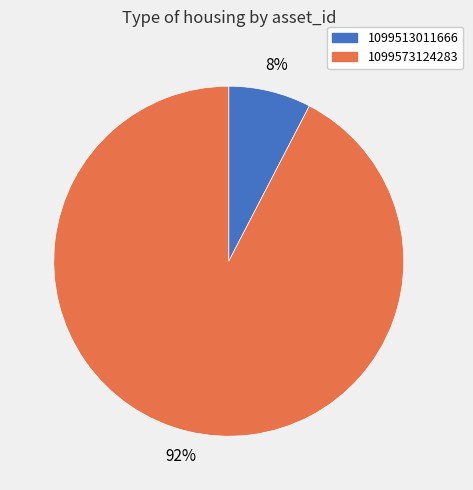

Combined, do 1099513011666 and 1099573124283 account for over 50%?

Yes